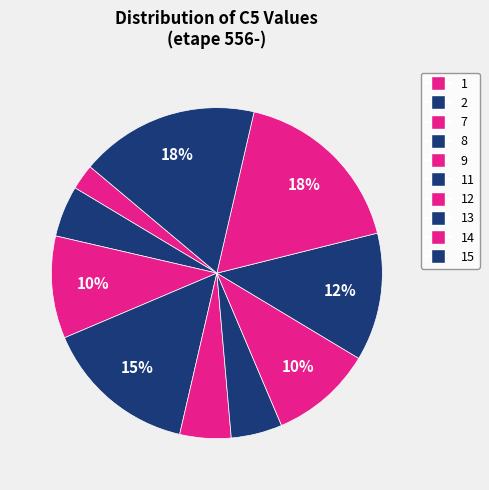

Which slice is the largest?

15